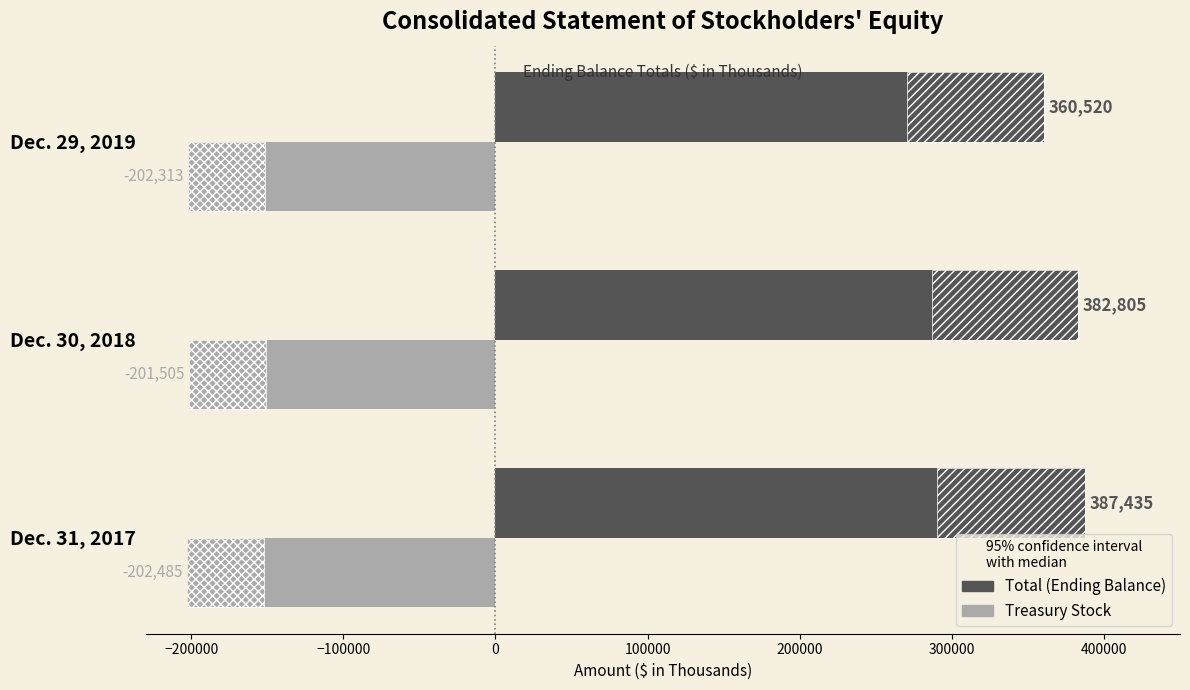

Does the chart contain any negative values?

Yes